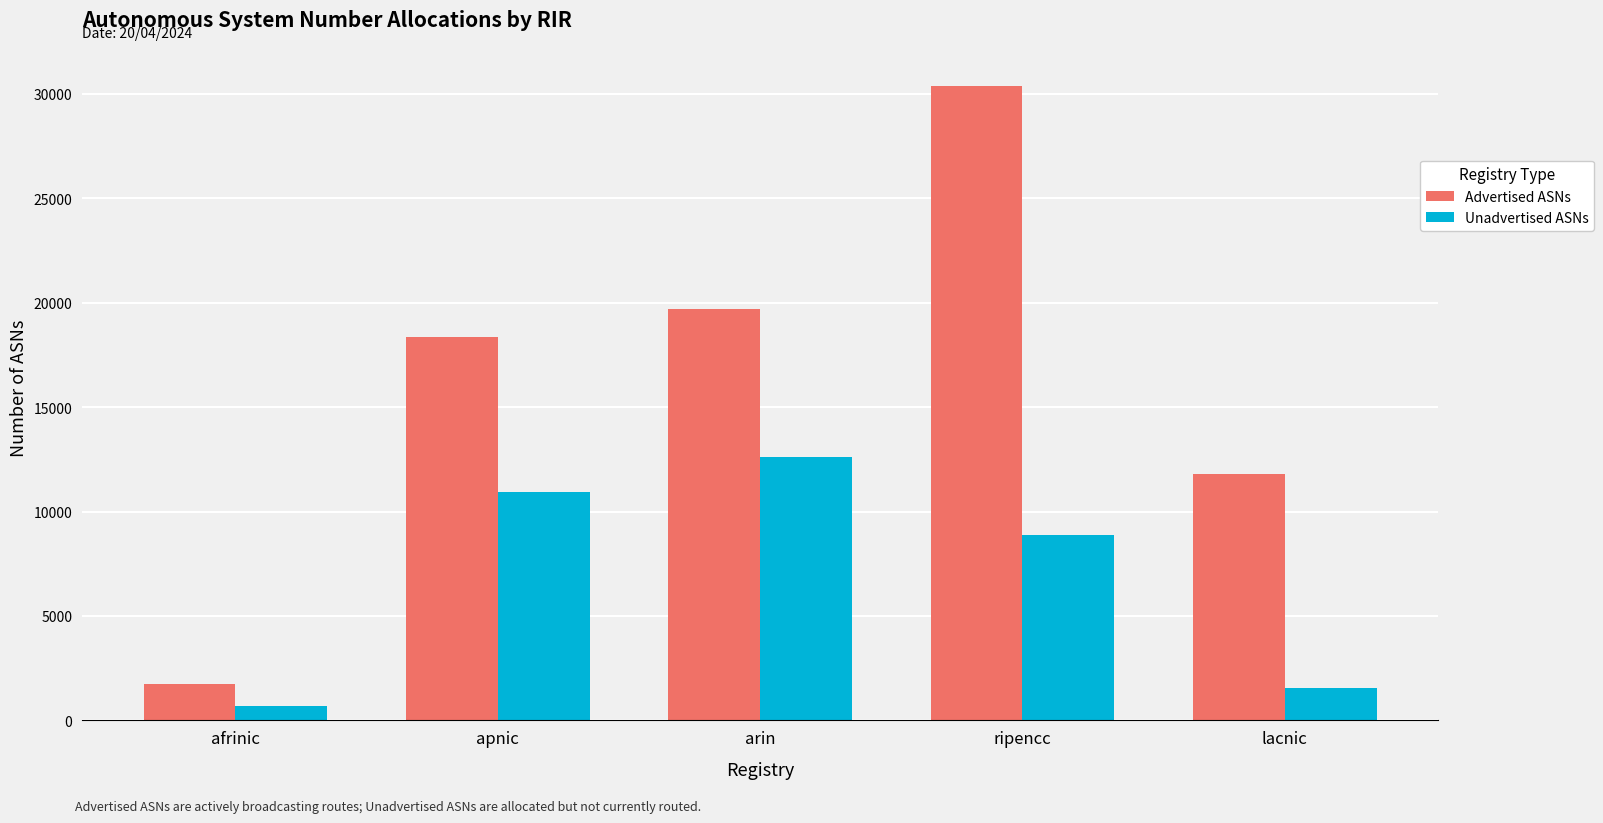

At lacnic, list the series in order from largest to smallest.

Advertised ASNs, Unadvertised ASNs